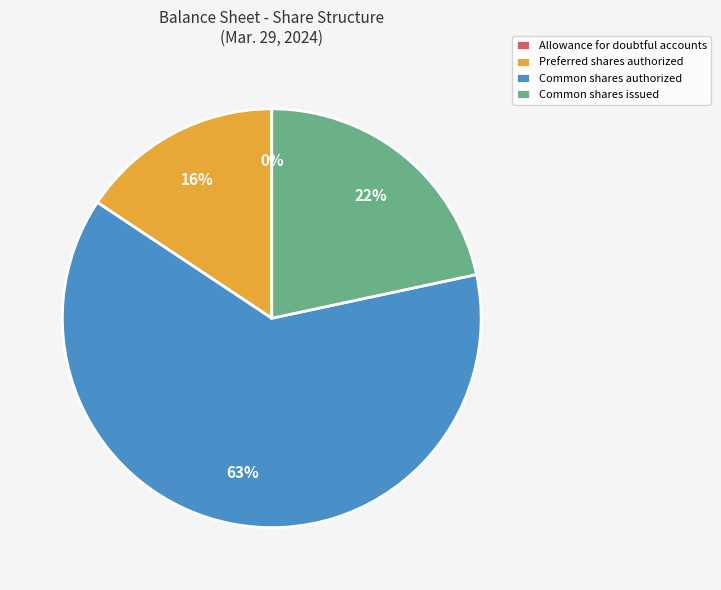

What is the ratio of the value at Preferred shares authorized to the value at Common shares authorized?

0.3